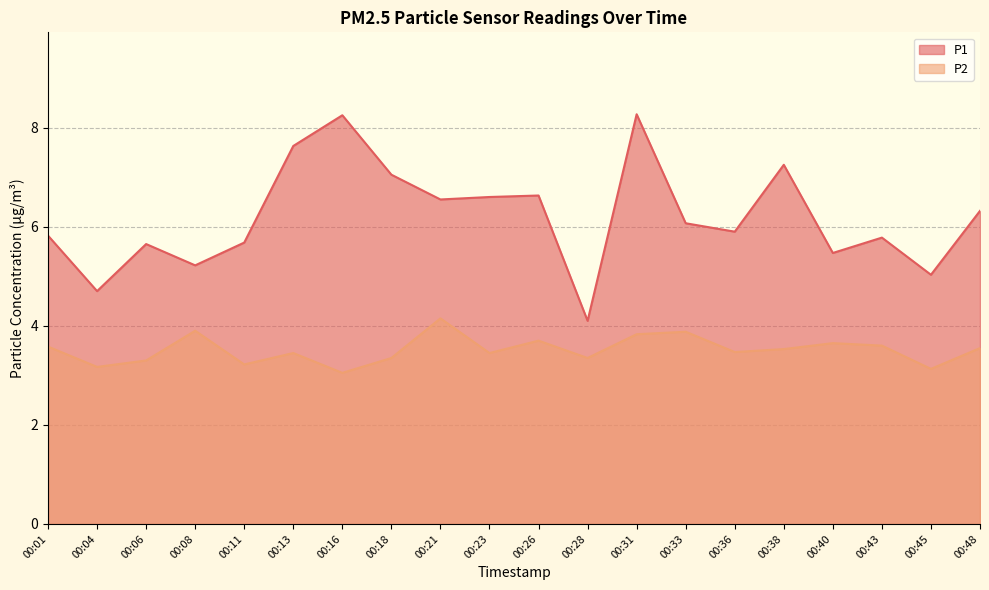

Does the chart have visible grid lines?

Yes